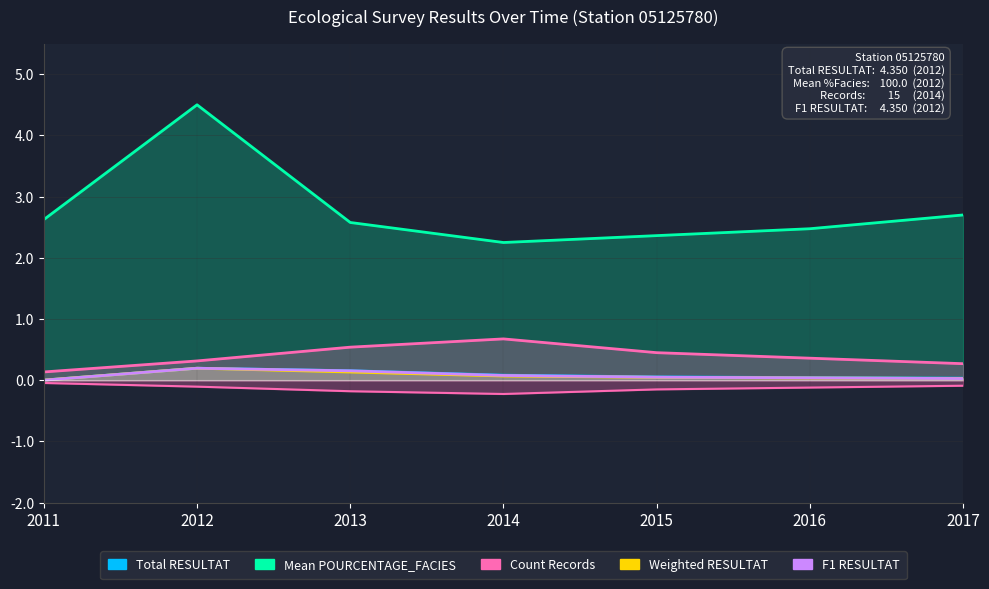

What is the total value across all series at 2017?

3.1